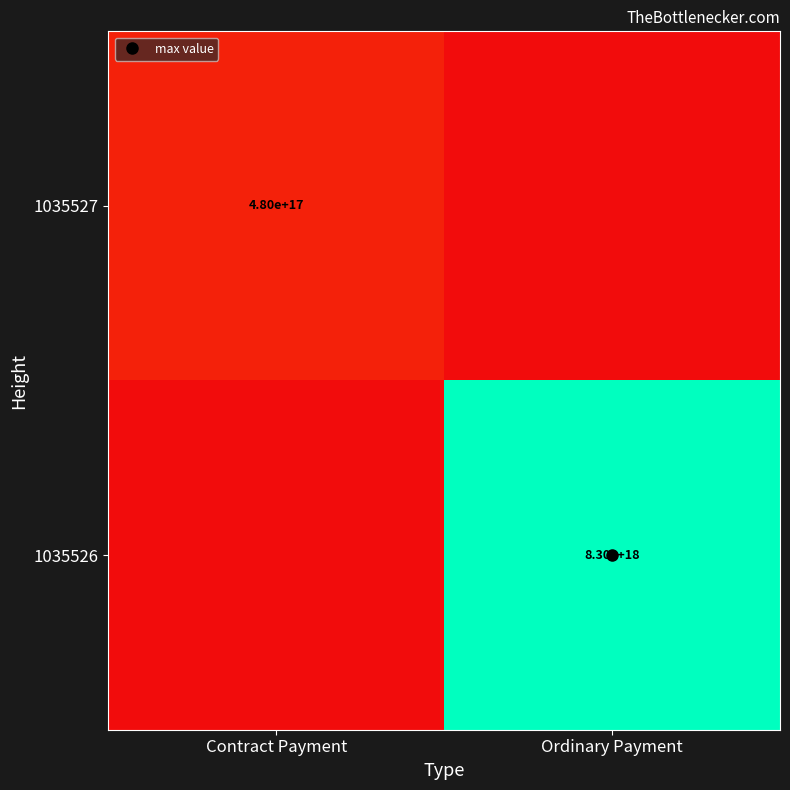

True or false: 1035527 has a value of -0.0 at Ordinary Payment.

False